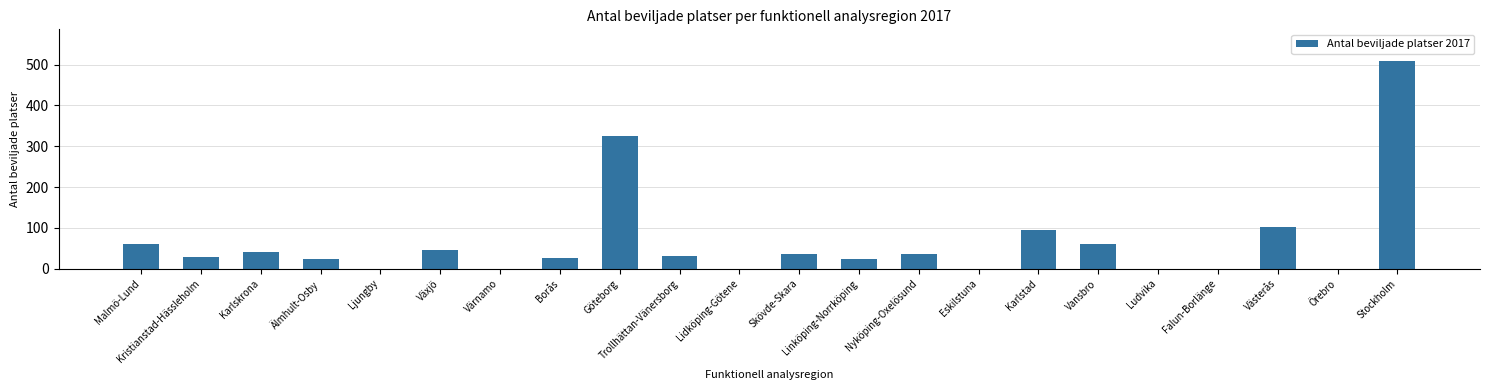

What is the sum of all values?

1442